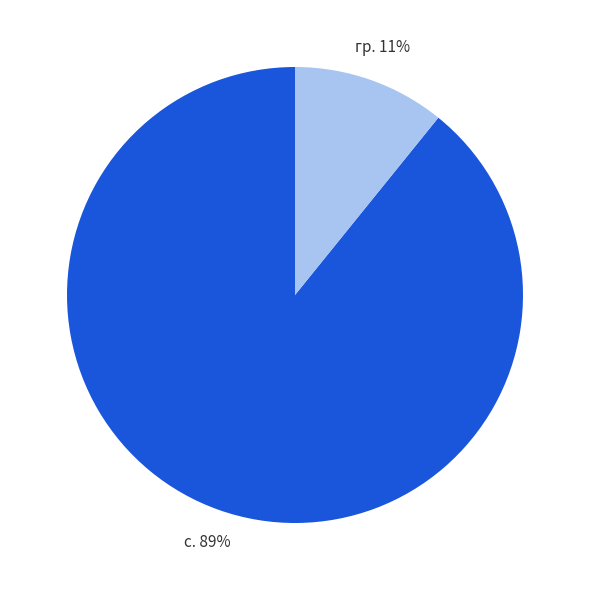

Is there any slice that represents more than half of the pie?

Yes